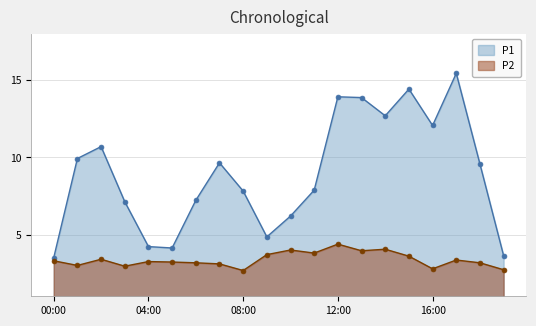

At which label does P1 reach its peak?

17:00